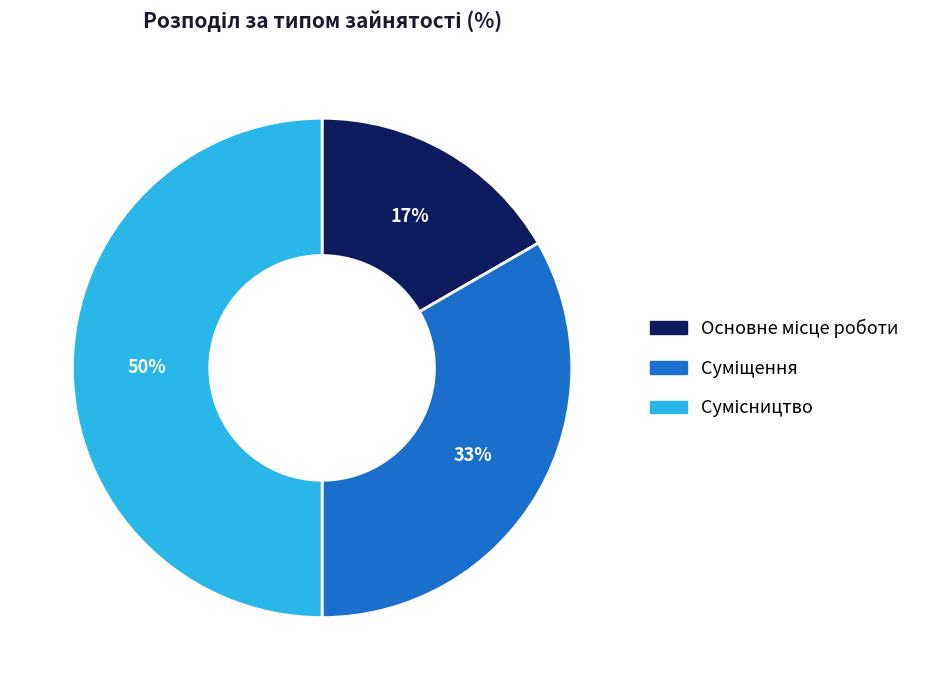

Count the number of slices in the pie.

3